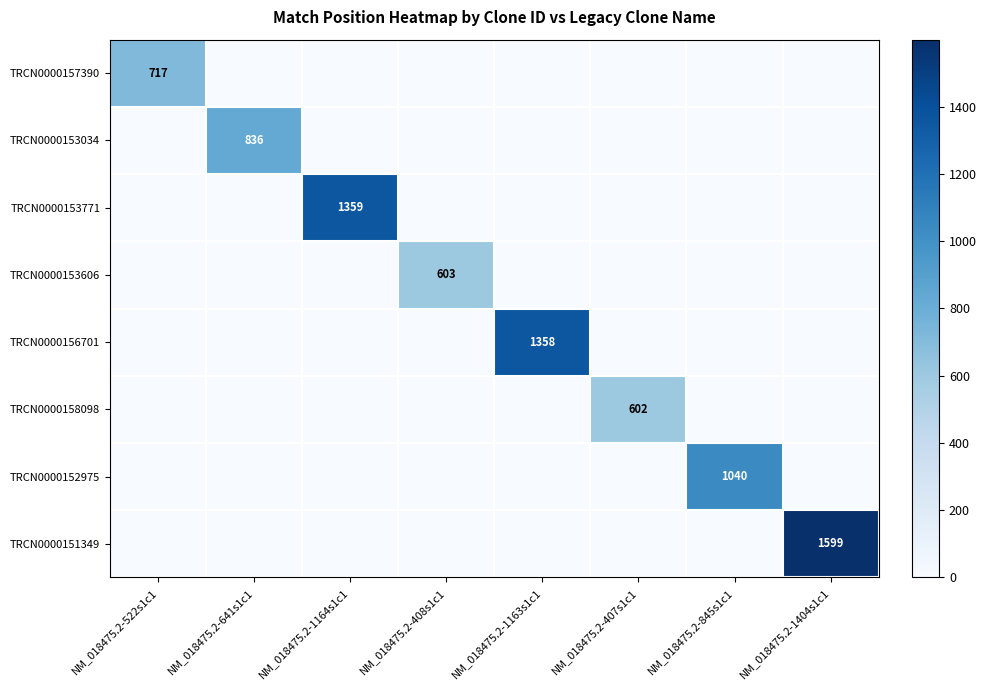

True or false: TRCN0000156701 has a value of 0 at NM_018475.2-408s1c1.

True